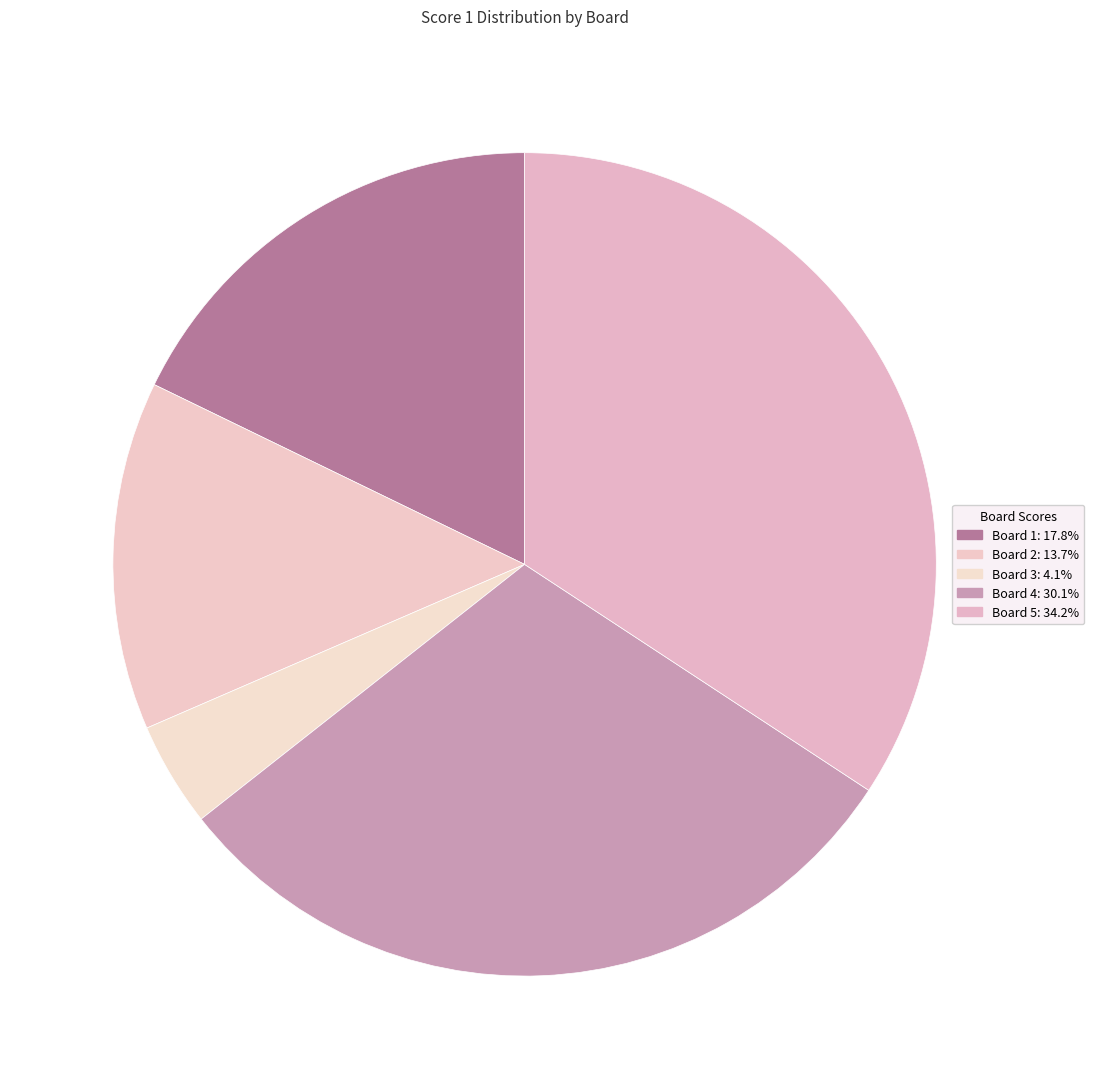

How many slices are in this pie chart?

5